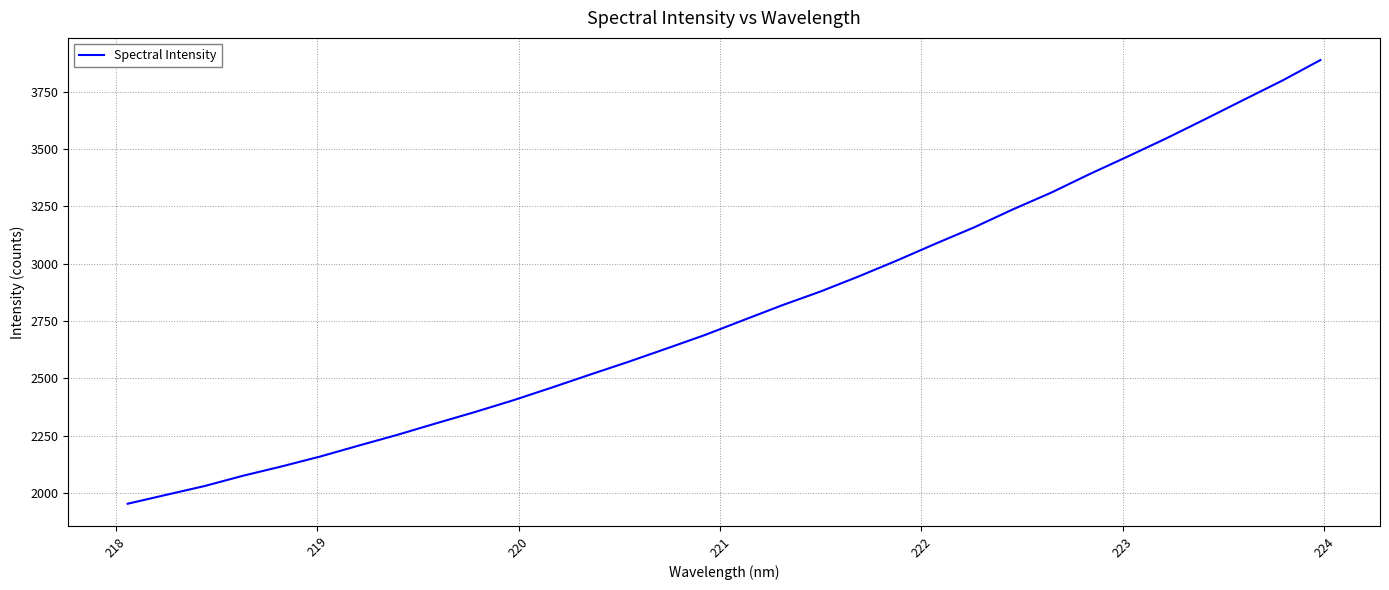

What is the greatest value displayed?

3888.6